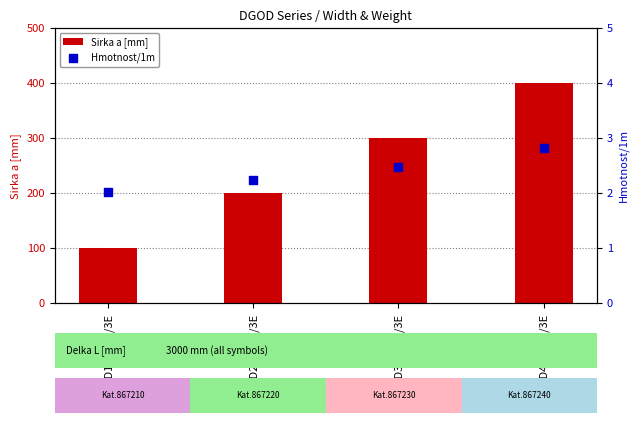

Which series has the largest total across all categories?

Sirka a [mm]